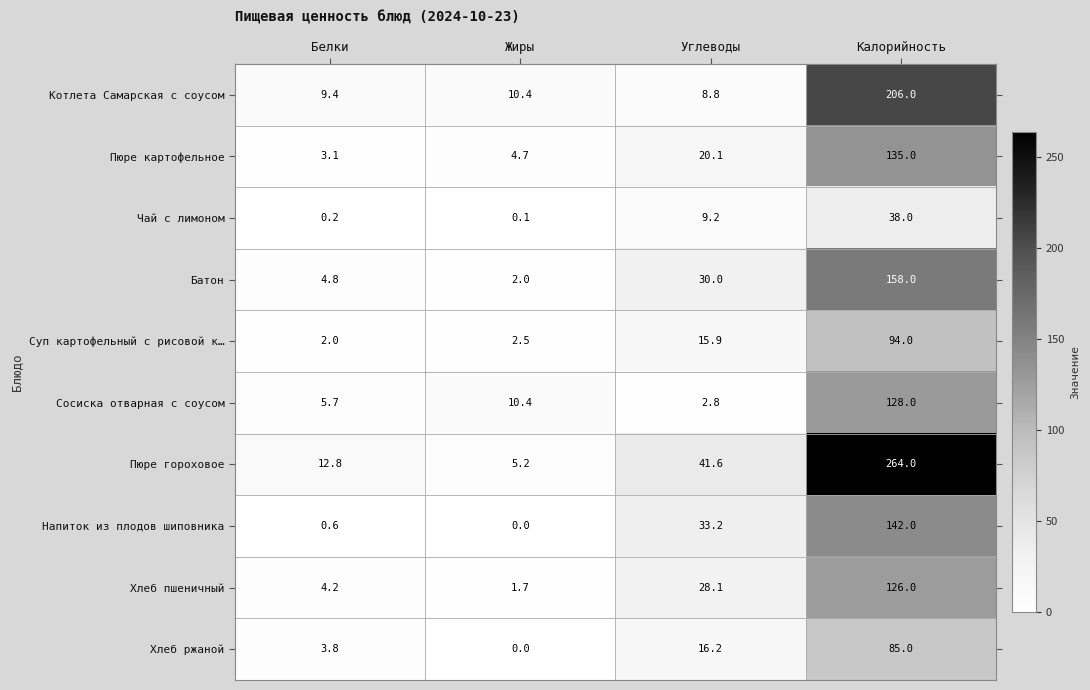

Which series has the largest total across all categories?

Пюре гороховое